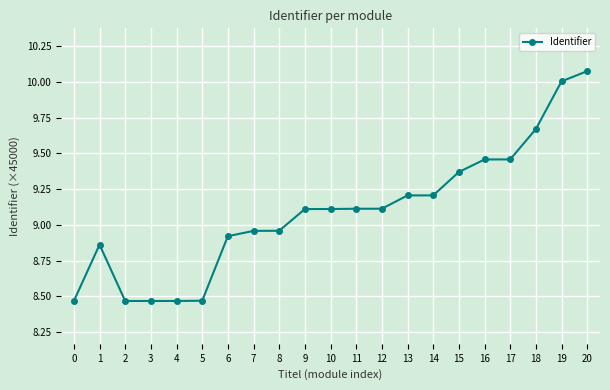

Where is the first local maximum?

1